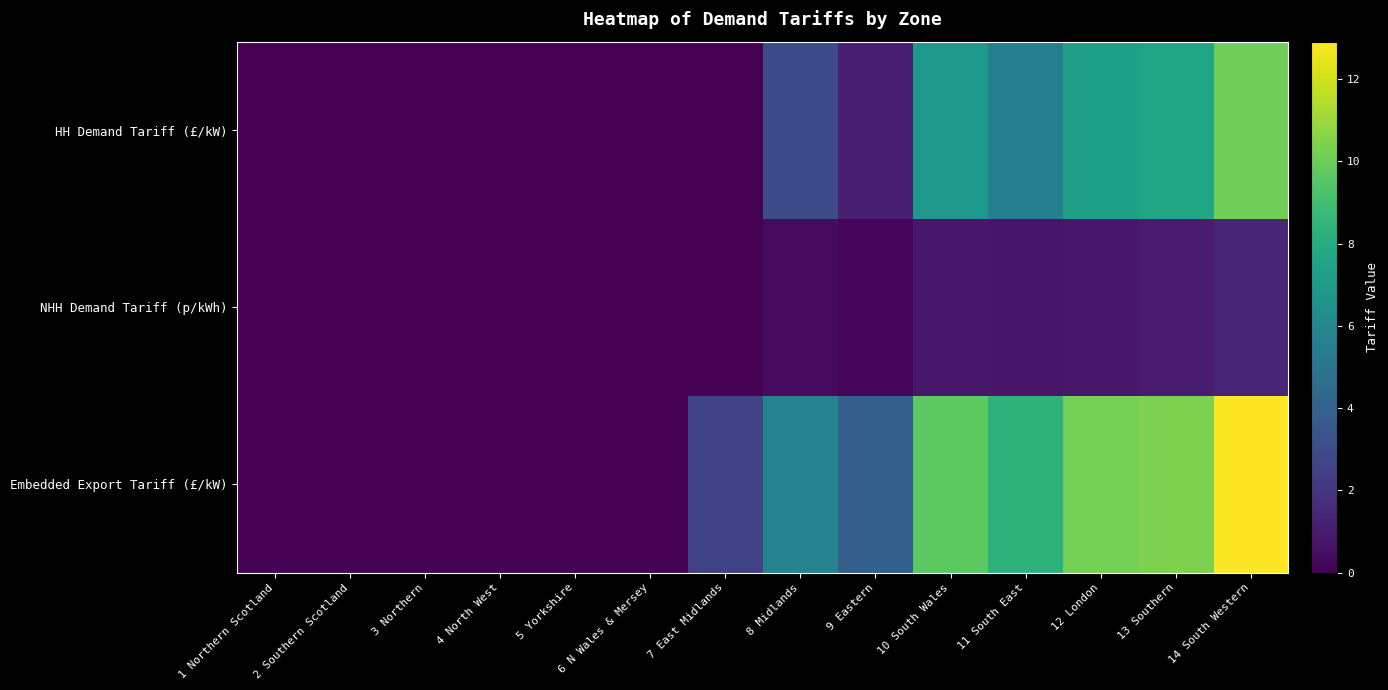

Rank the series by their average value, from highest to lowest.

Embedded Export Tariff (£/kW), HH Demand Tariff (£/kW), NHH Demand Tariff (p/kWh)